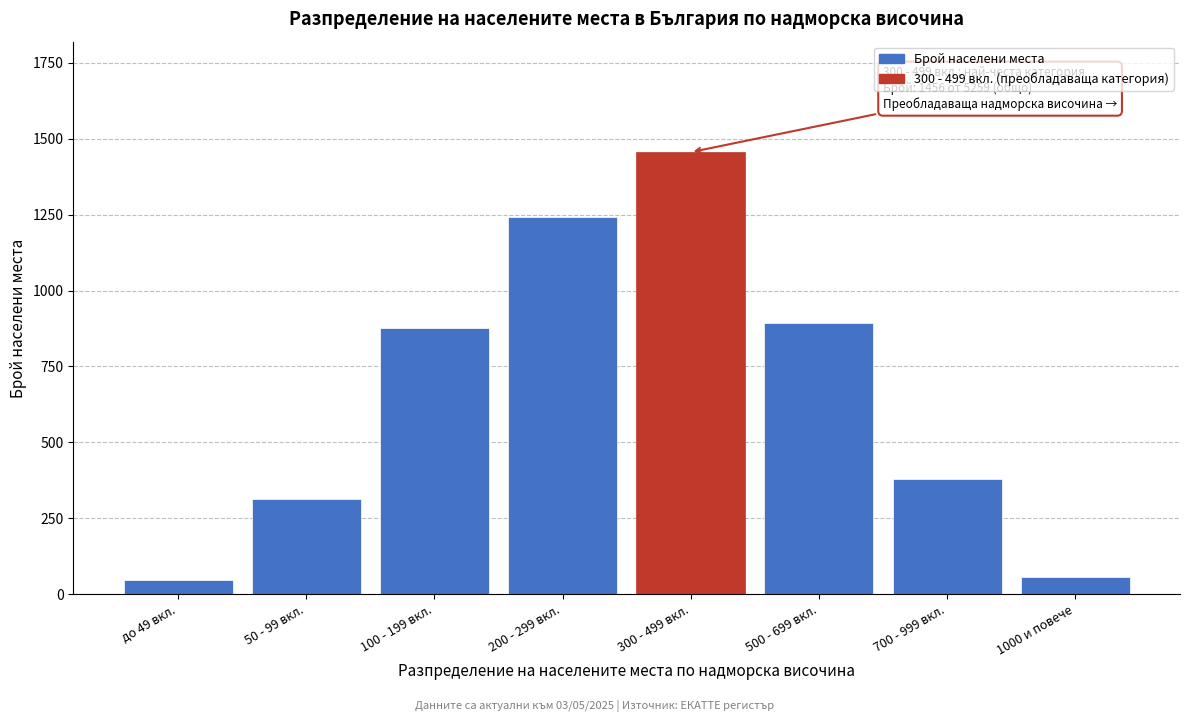

Reading left to right, what are all the values shown in this chart?

45	312	876	1243	1456	892	378	57